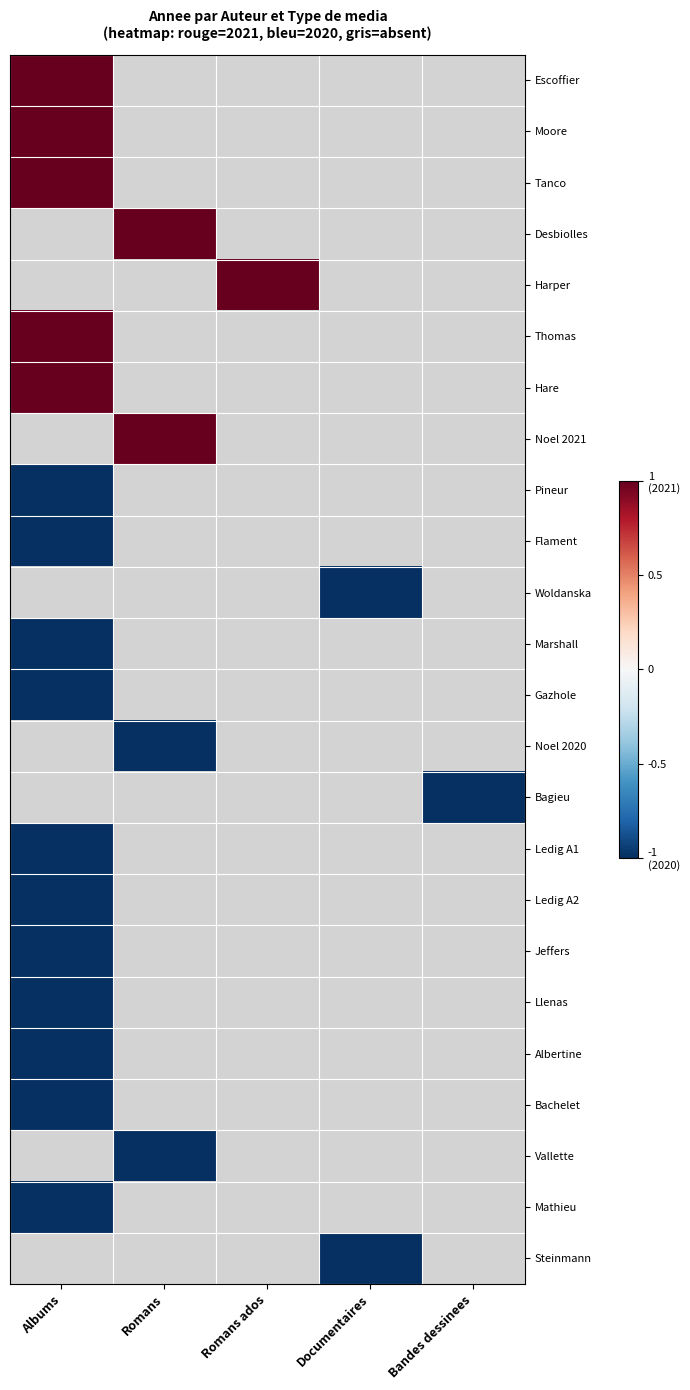

At how many categories does at least one series exceed 0?

3